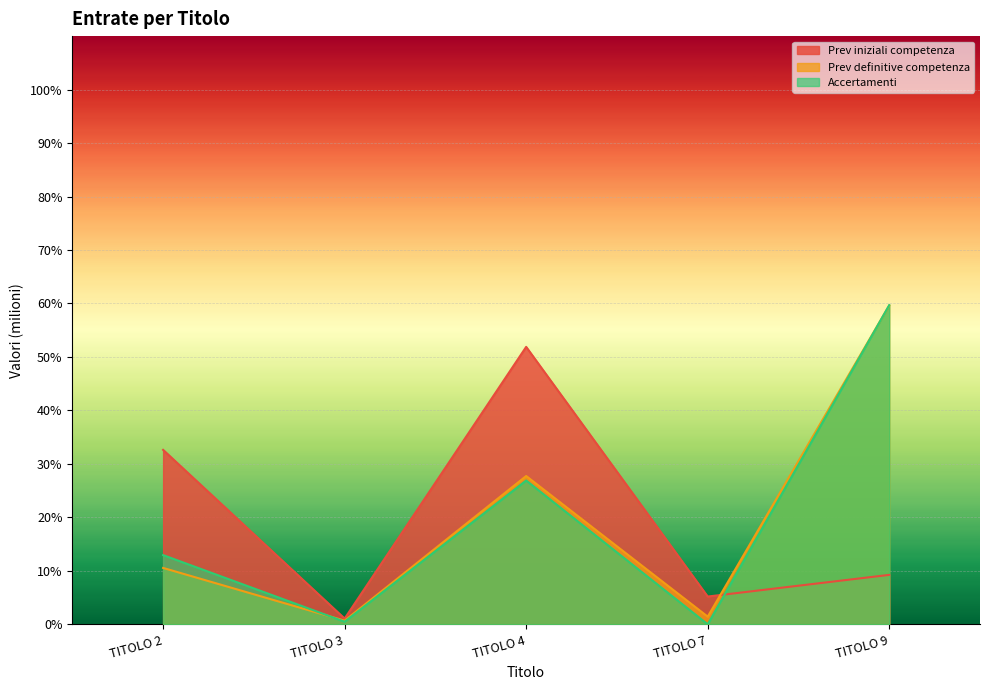

Reading left to right, transcribe all the data shown in this chart.

Prev iniziali competenza: 32.6	1.1	51.9	5.2	9.2
Prev definitive competenza: 10.5	0.7	27.7	1.4	59.6
Accertamenti: 12.9	0.5	26.9	0.0	59.7